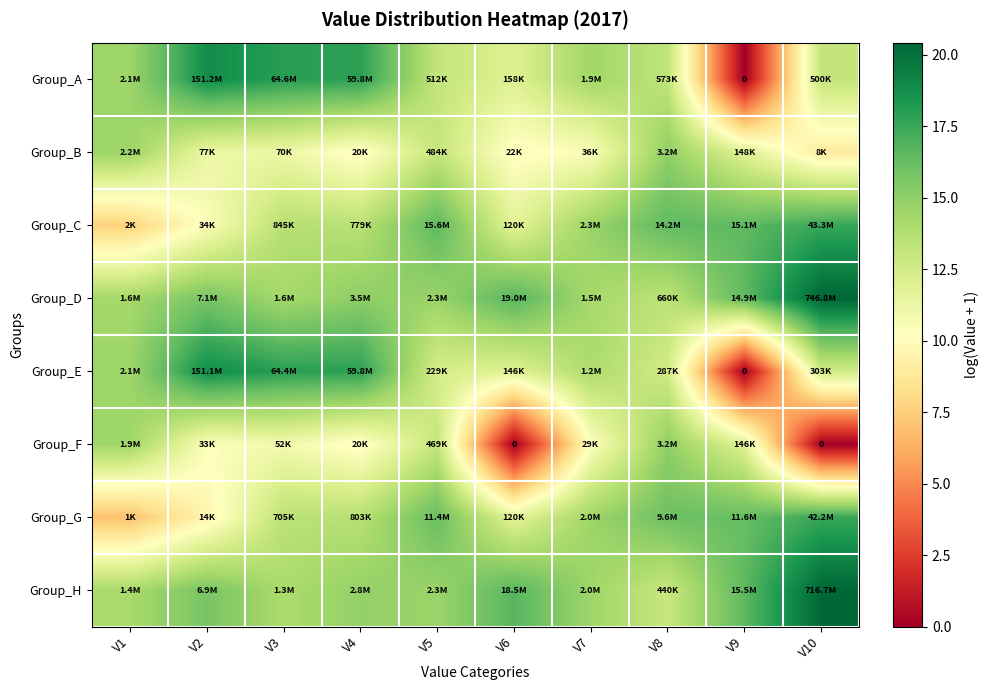

Which series has the widest spread of values?

Group_A